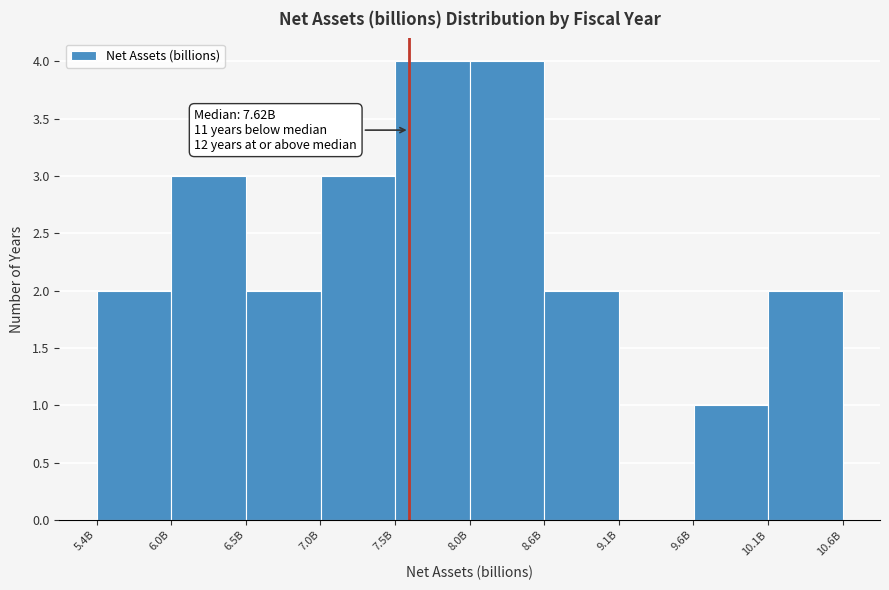

Reading left to right, what are all the values shown in this chart?

6.0B=2	6.5B=3	7.0B=2	7.5B=3	8.0B=4	8.6B=4	9.1B=2	9.6B=0	10.1B=1	10.6B=2